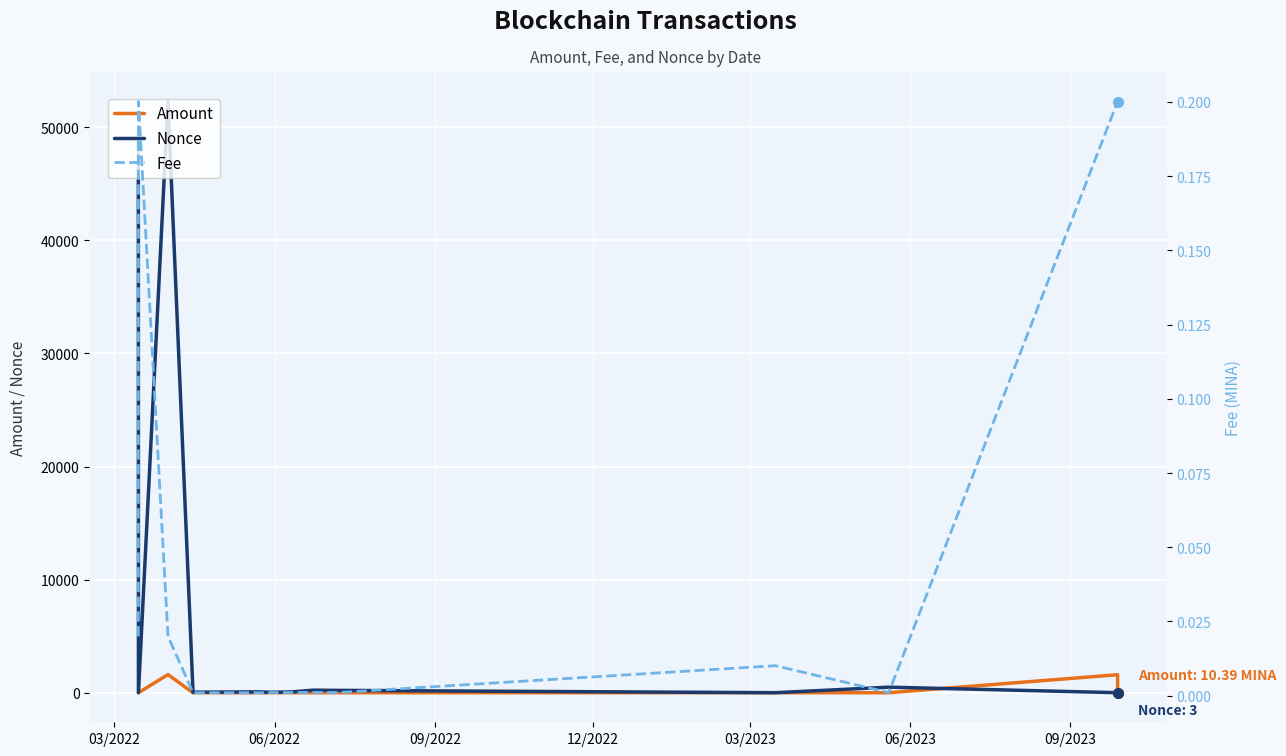

How many values in the Nonce series exceed 75?

6